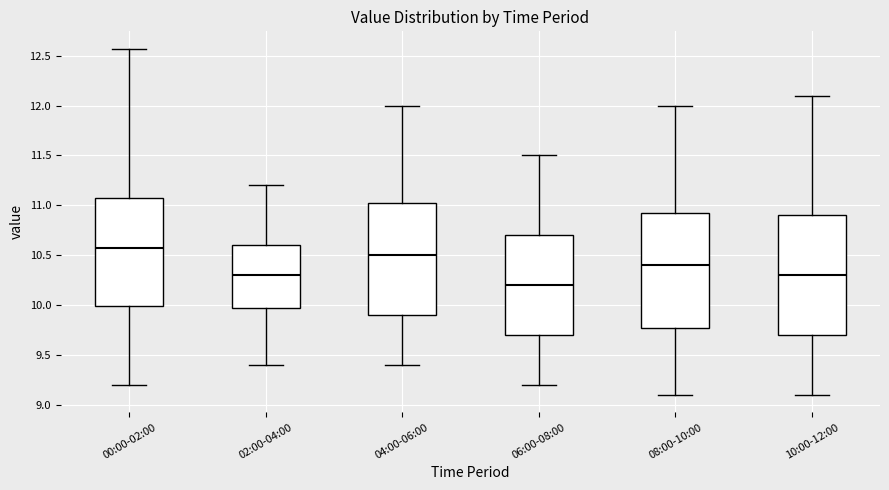

Which box is the tallest, from its lower edge to its upper edge?

10:00-12:00